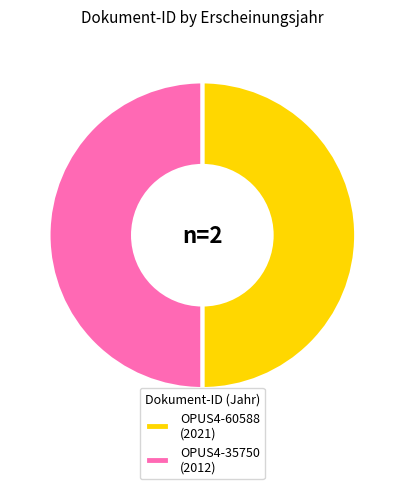

Combined, do OPUS4-35750 (2012) and OPUS4-60588 (2021) account for over 50%?

Yes